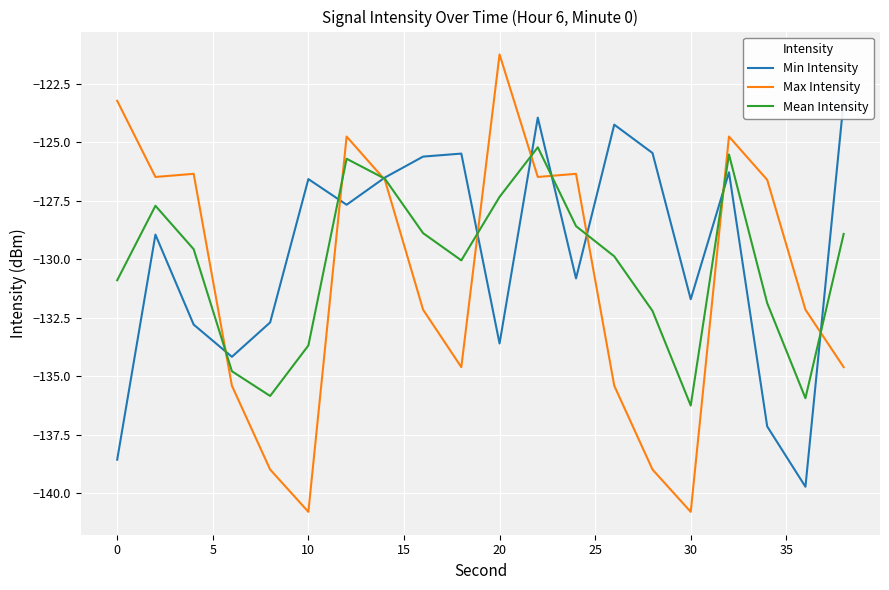

Which series has the largest range (max minus min)?

Max Intensity